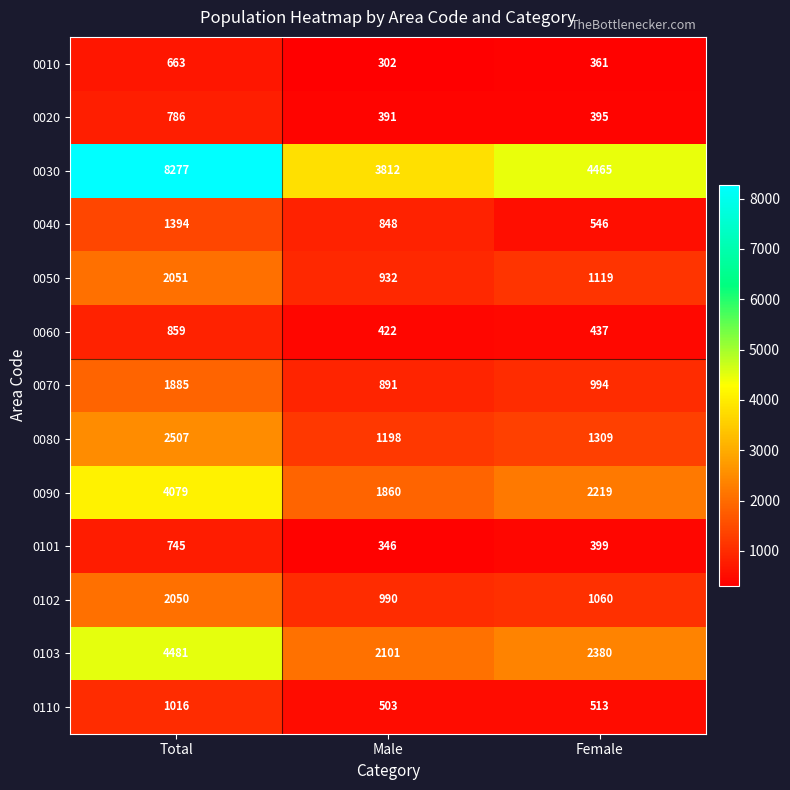

At which category is the sum across all series the highest?

Total